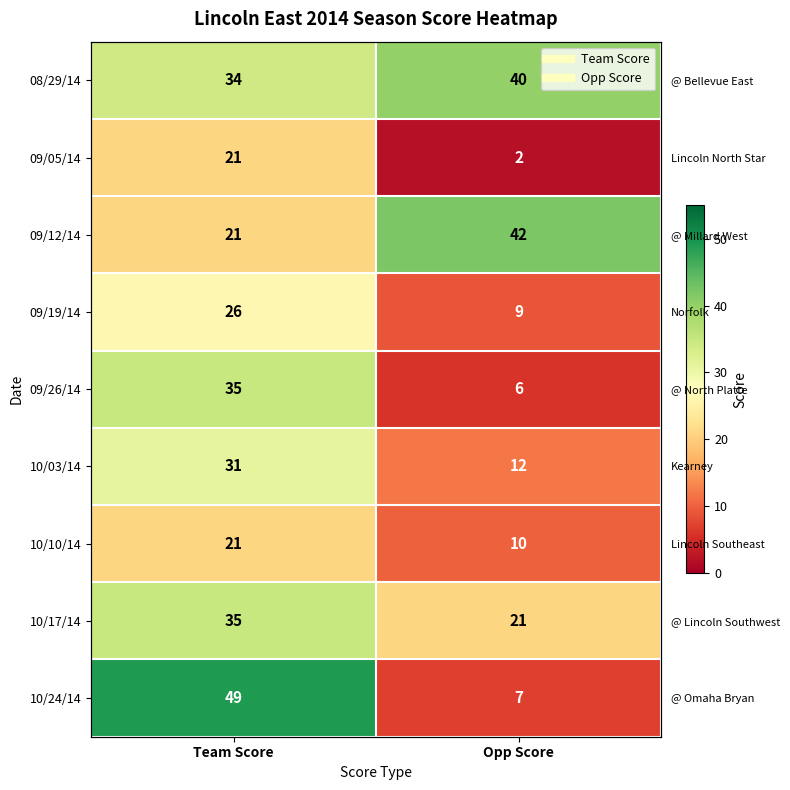

What is the difference between the 10/24/14 values at Team Score and Opp Score?

42